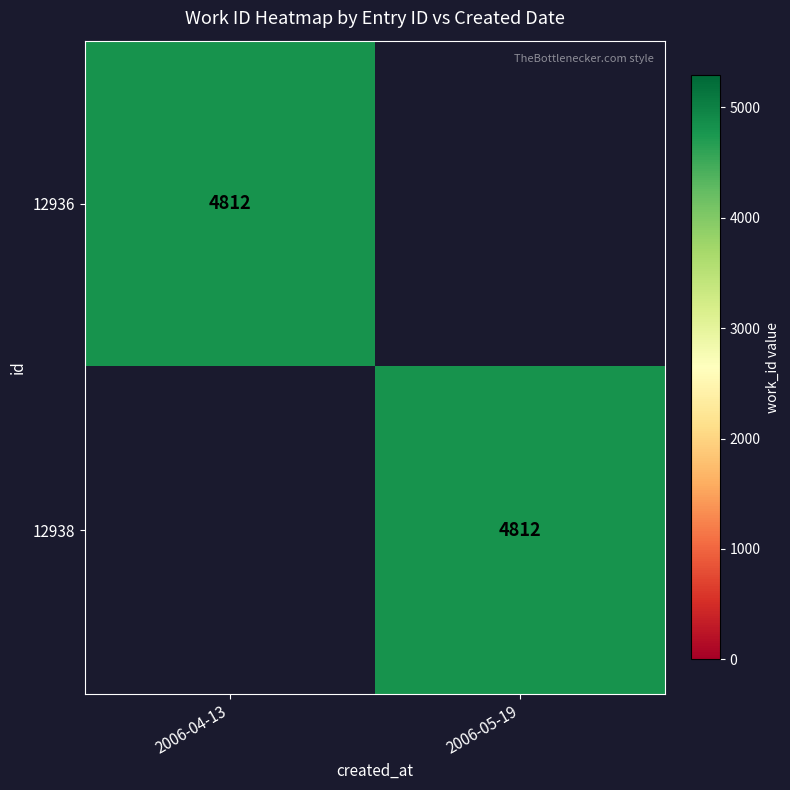

True or false: 12936 has a value of 2004 at 2006-04-13.

False